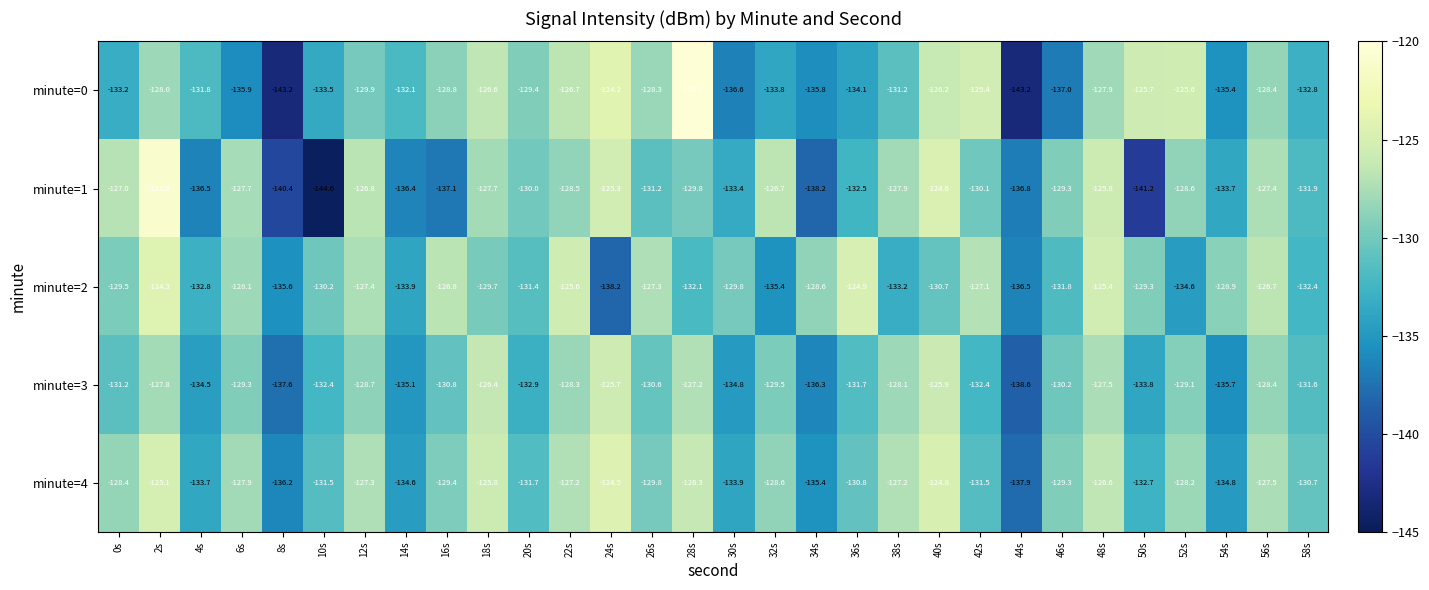

At 6s, list the series in order from smallest to largest.

minute=0, minute=3, minute=2, minute=4, minute=1